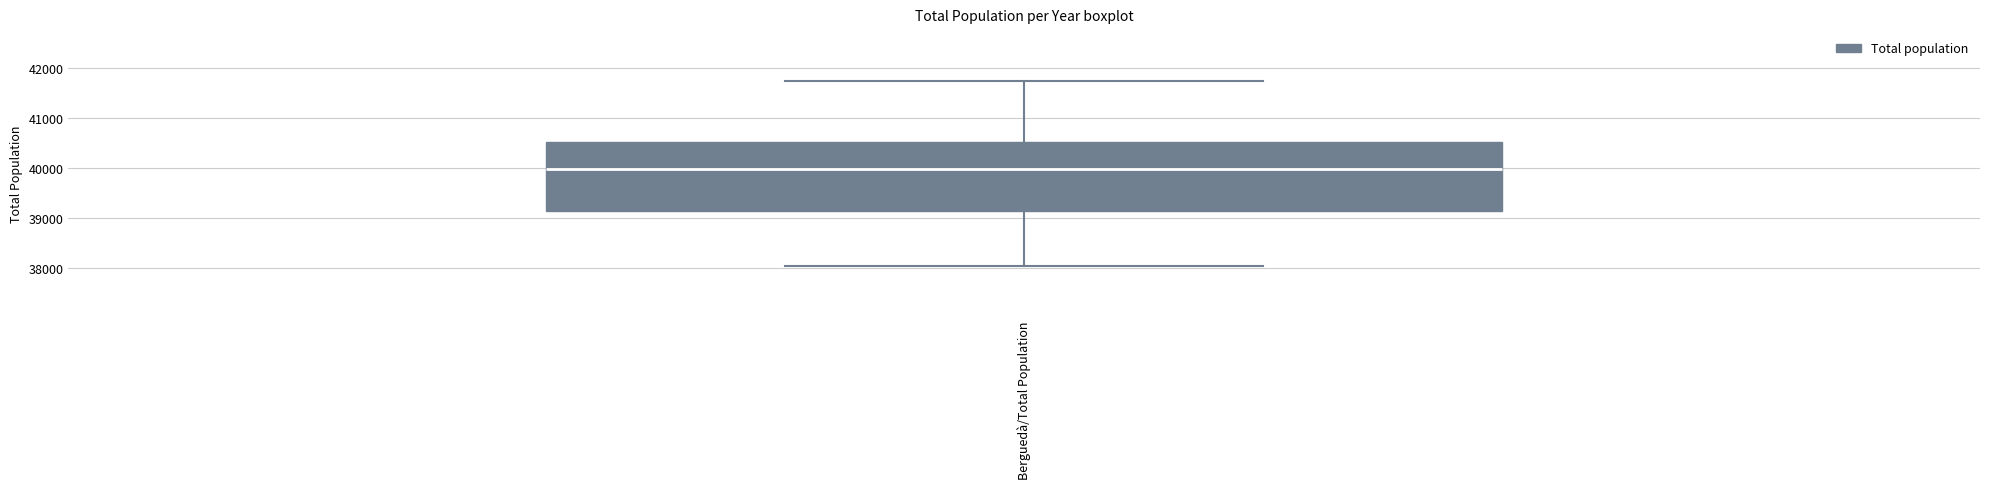

Read this box plot against the y-axis: the position of the median line, the range covered by the box, and the ends of both whiskers. The values are not printed on the chart, so give them approximately, as read against the axis.

median 40000, box 39100 to 40500, whiskers 38100 to 41700